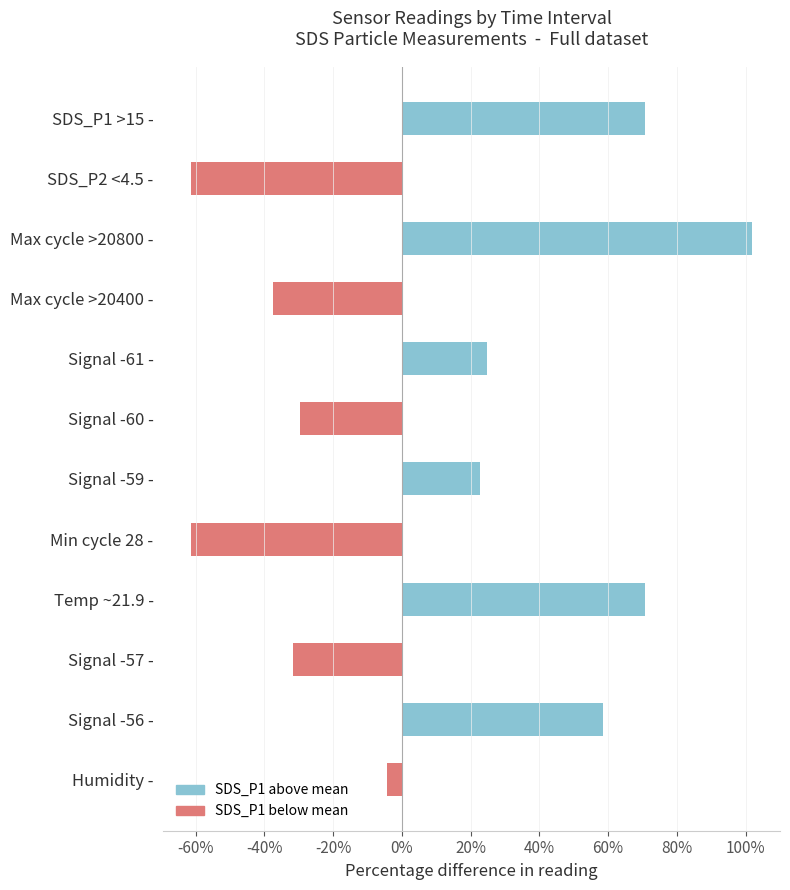

What is the ratio of the value at SDS_P1 >15 - to the value at Signal -59 -?

3.1